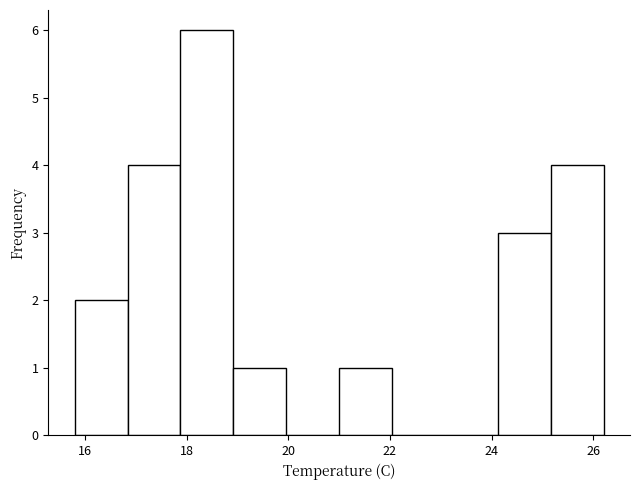

Reading left to right, list every bar in this chart as the range it spans on the x-axis followed by its height. Neither the bar edges nor the heights are printed on the chart, so give them approximately, as read against the axes.

15.80 to 16.84: 2
16.84 to 17.88: 4
17.88 to 18.92: 6
18.92 to 19.96: 1
19.96 to 21.00: 0
21.00 to 22.04: 1
22.04 to 23.08: 0
23.08 to 24.12: 0
24.12 to 25.16: 3
25.16 to 26.20: 4